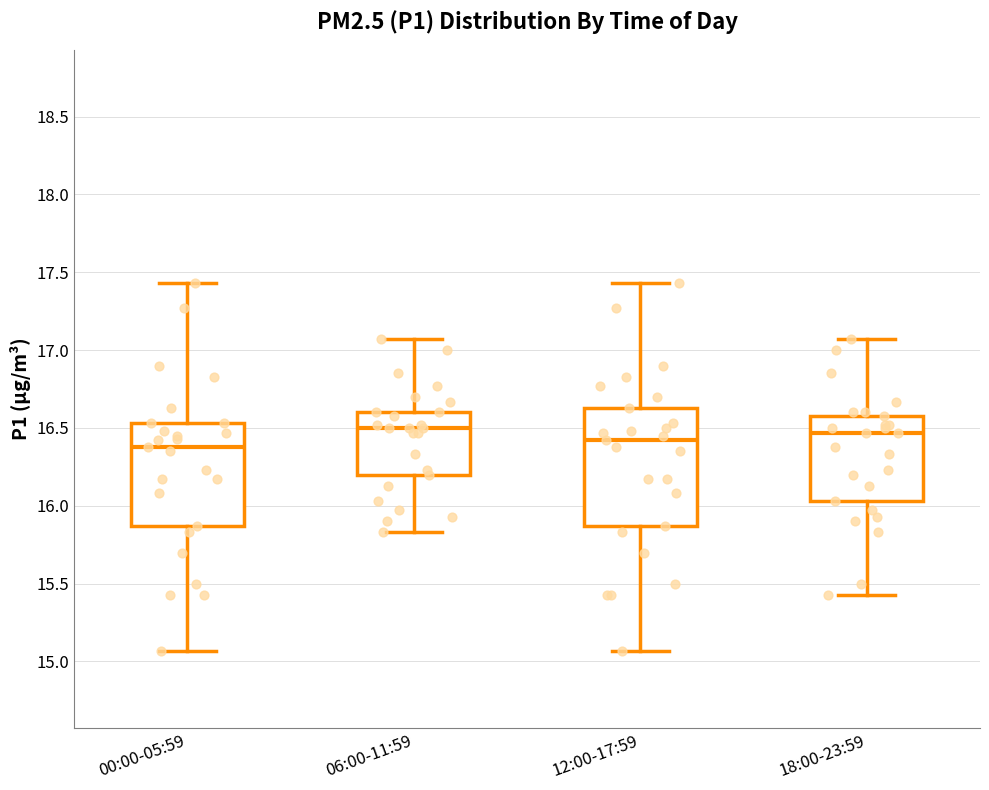

Where does the upper whisker of the box for 06:00-11:59 end on the y-axis? The values are not printed on the chart, so give them approximately, as read against the axis.

17.05